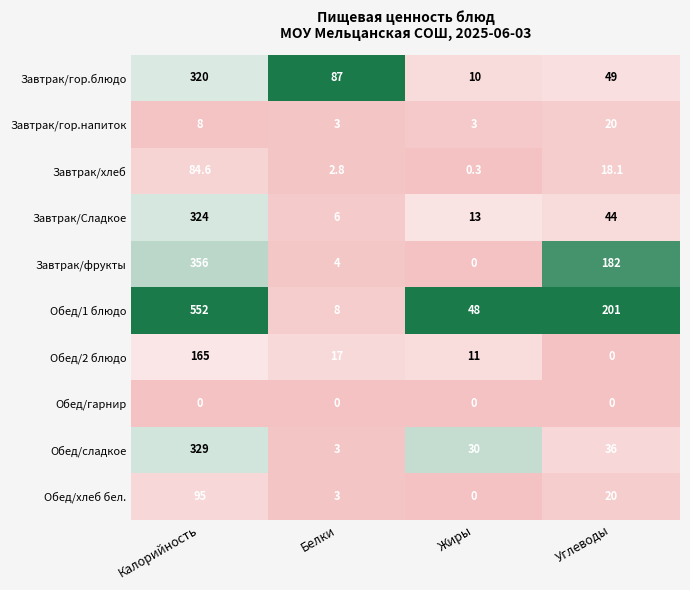

At which category does the chart reach its peak across all series?

Калорийность